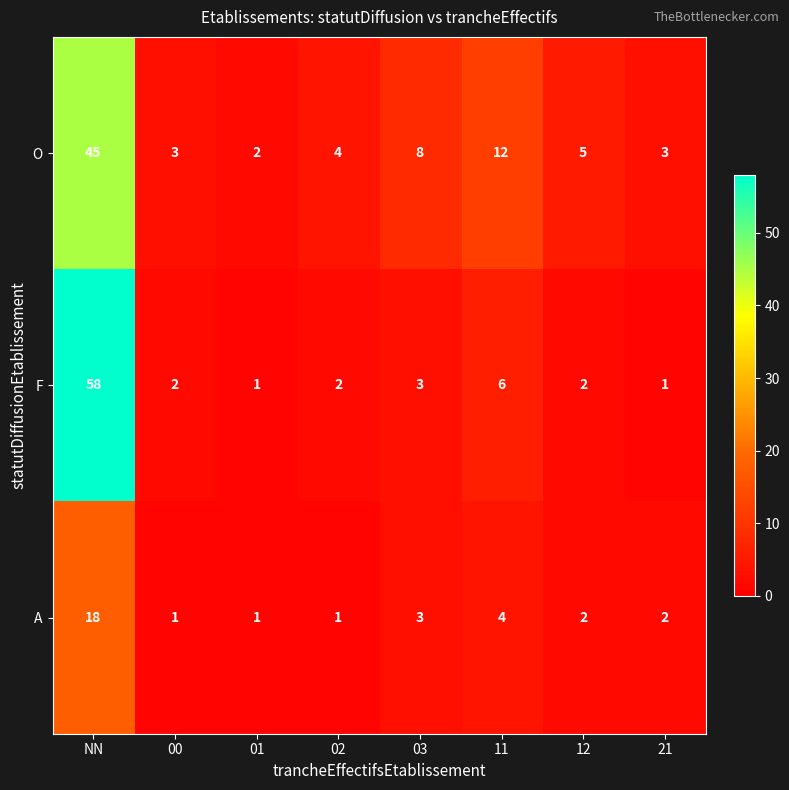

What is the difference between the maximum and minimum values in the F series?

57